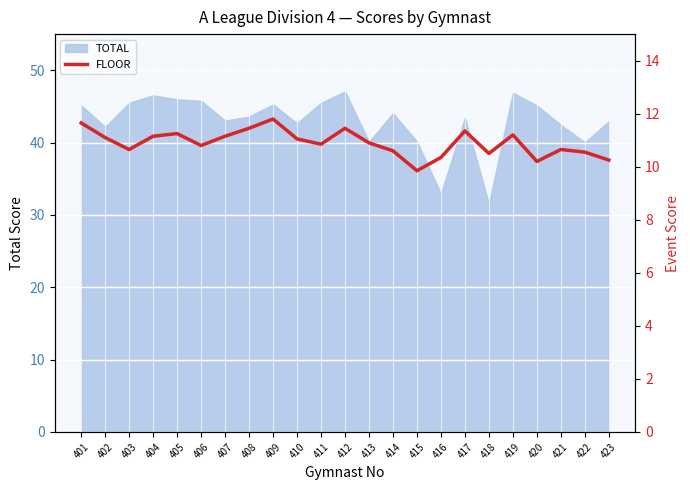

Which has a higher value, 417 or 410?

417